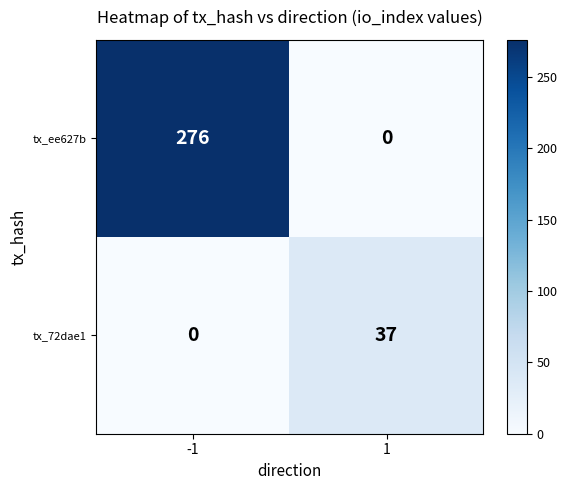

The value of tx_72dae1 at 1 is 37. True or false?

True